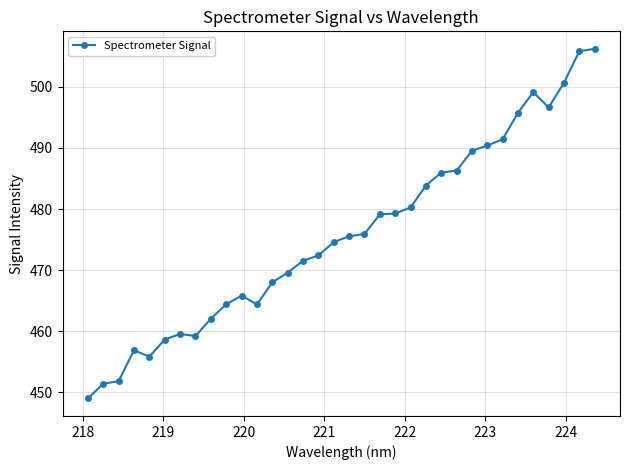

What is the minimum value shown in the chart?

449.0